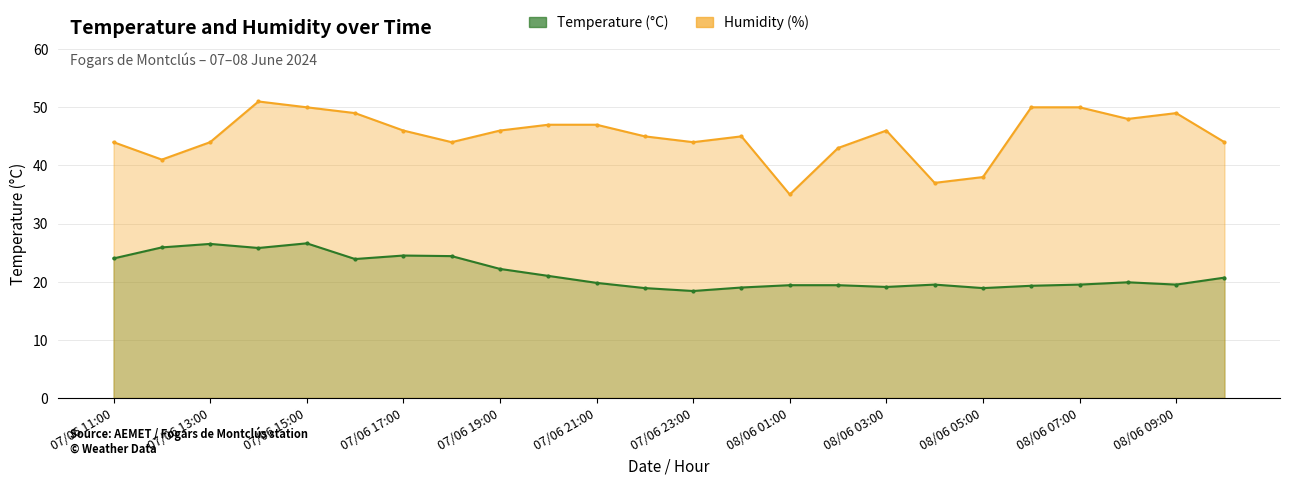

At which label does Temperature (°C) reach its peak?

07/06 15:00